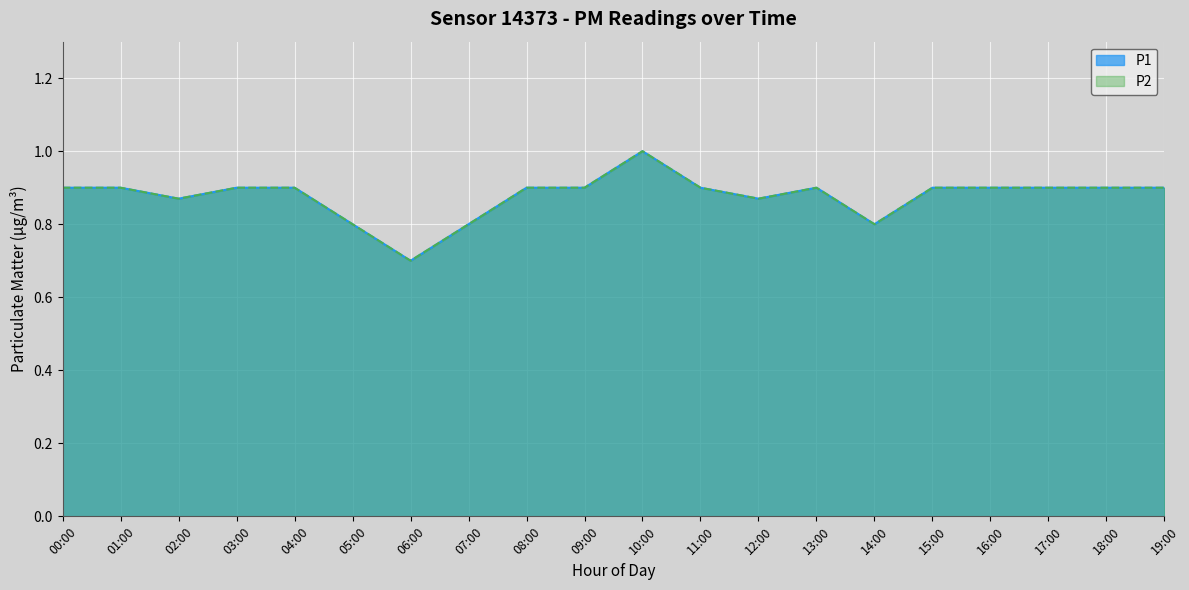

At how many categories does at least one series exceed 0?

20